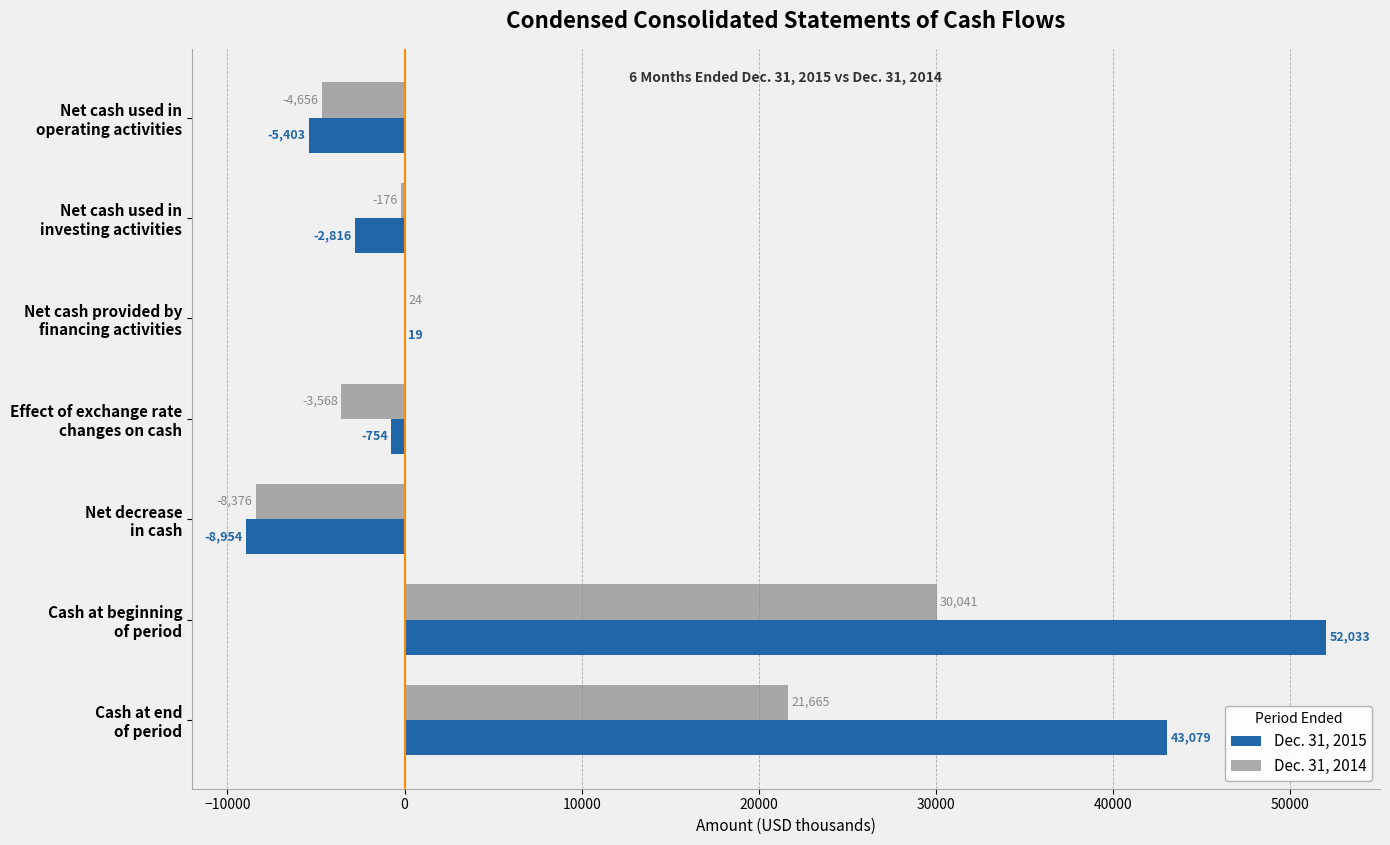

Which series has the largest total across all categories?

Dec. 31, 2015